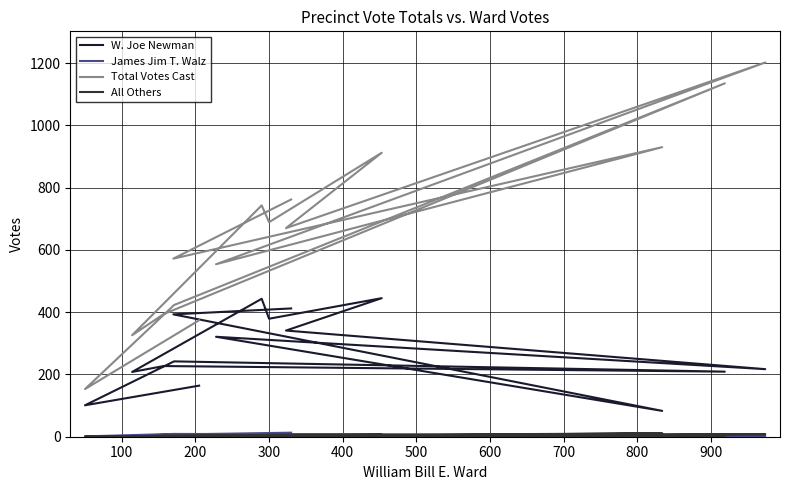

The value of Total Votes Cast at 1000 is 254. True or false?

False